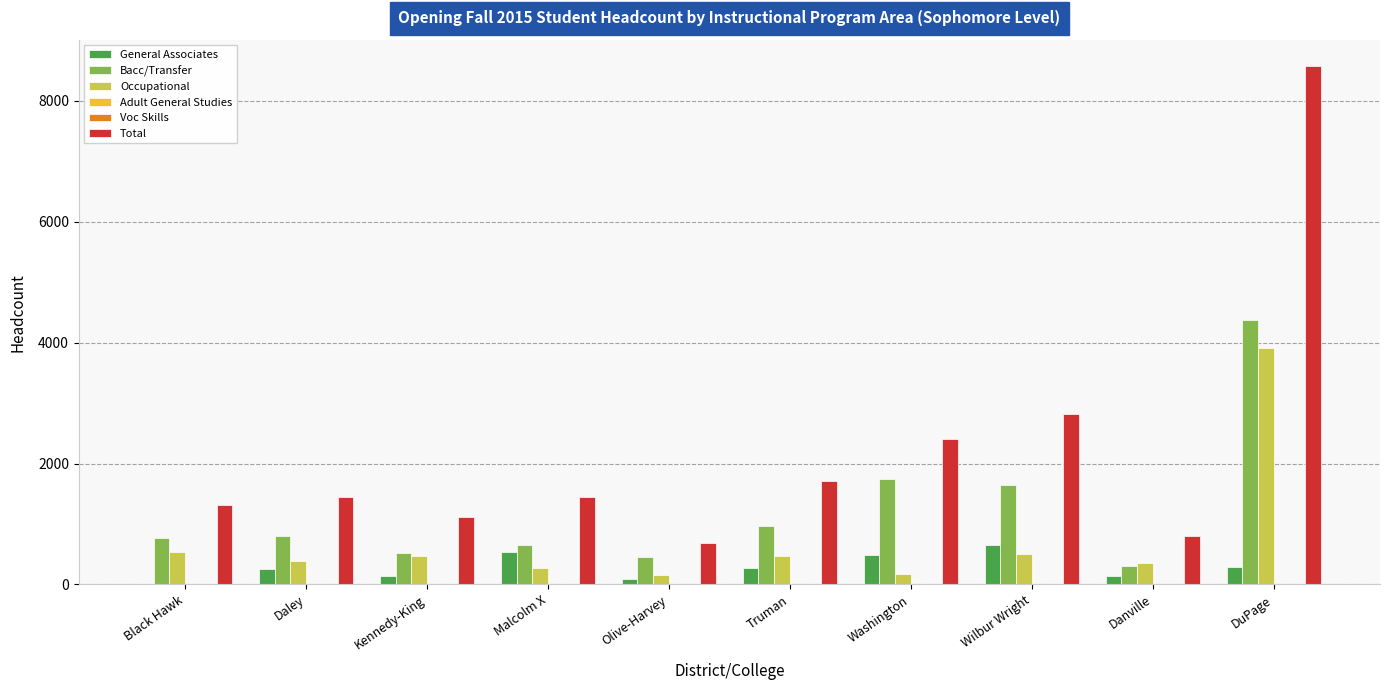

What is the greatest value displayed?

8578